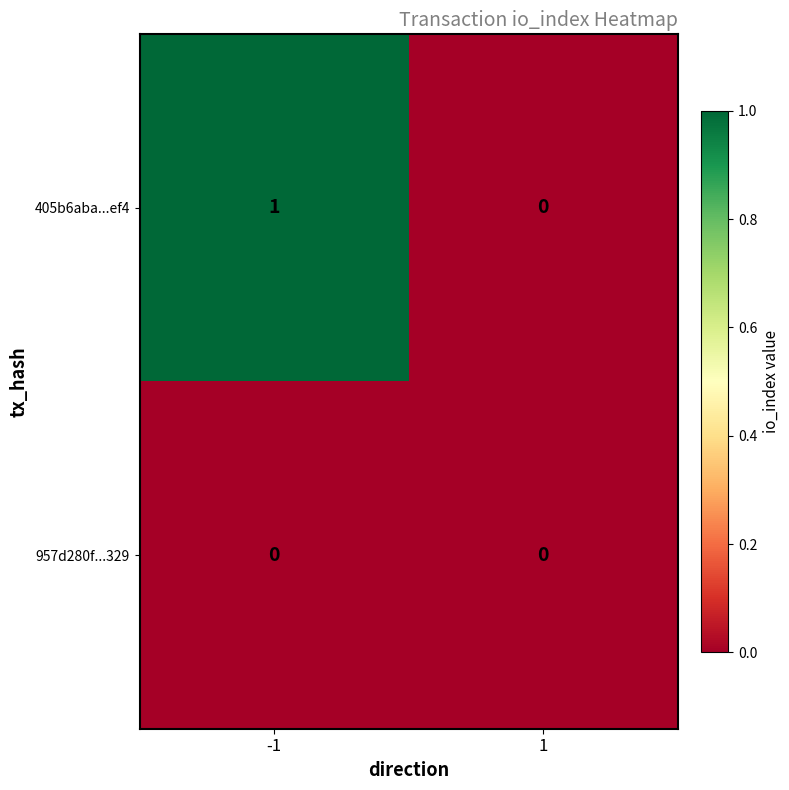

Reading left to right, transcribe all the data shown in this chart.

405b6aba...ef4: -1=1	1=0
957d280f...329: -1=0	1=0